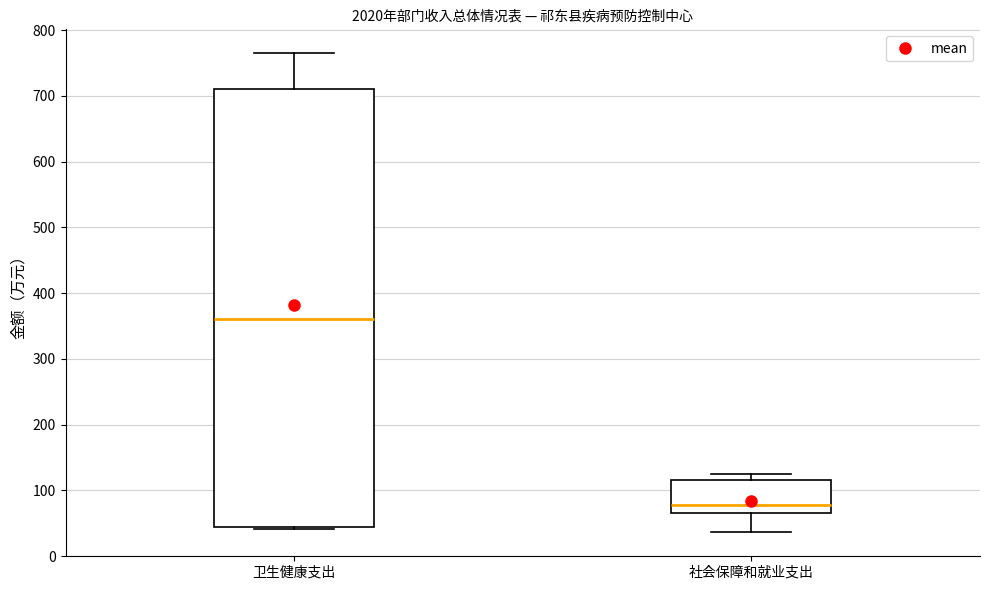

Reading left to right, read every box against the y-axis: the position of its median line, the range the box covers, and the ends of its whiskers. The values are not printed on the chart, so give them approximately, as read against the axis.

卫生健康支出: median 360, box 40 to 710, whiskers 40 to 760
社会保障和就业支出: median 80, box 70 to 120, whiskers 40 to 120 (just above the box's upper edge)